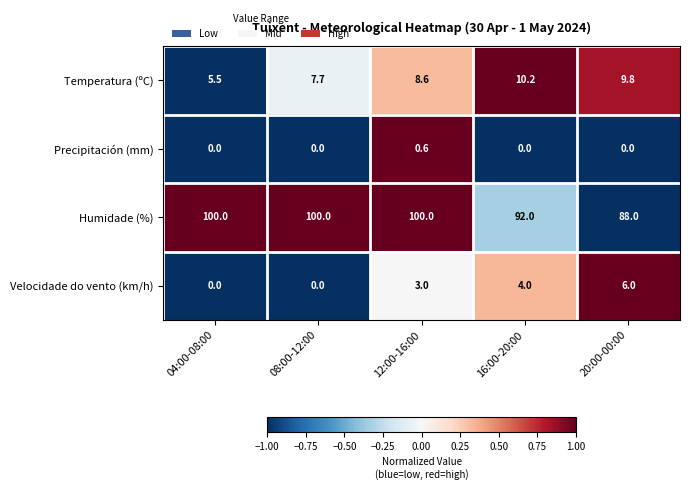

Is it true that Humidade (%) equals 100.0 at 04:00-08:00?

True